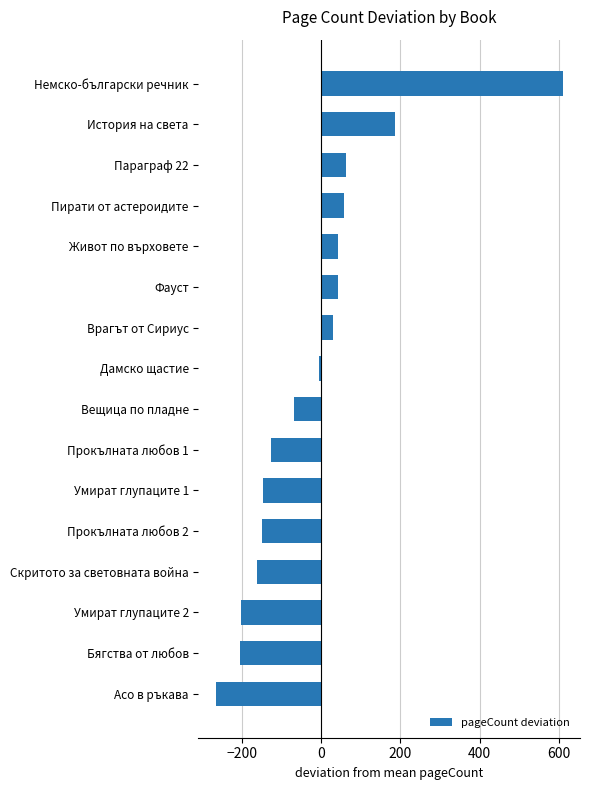

The value at Вещица по пладне is -69.7. True or false?

True